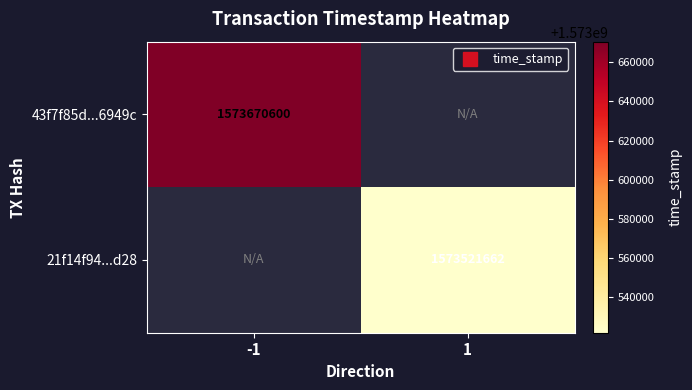

Is the value of 21f14f94...d28 at 1 greater than the value of 43f7f85d...6949c at 1?

No